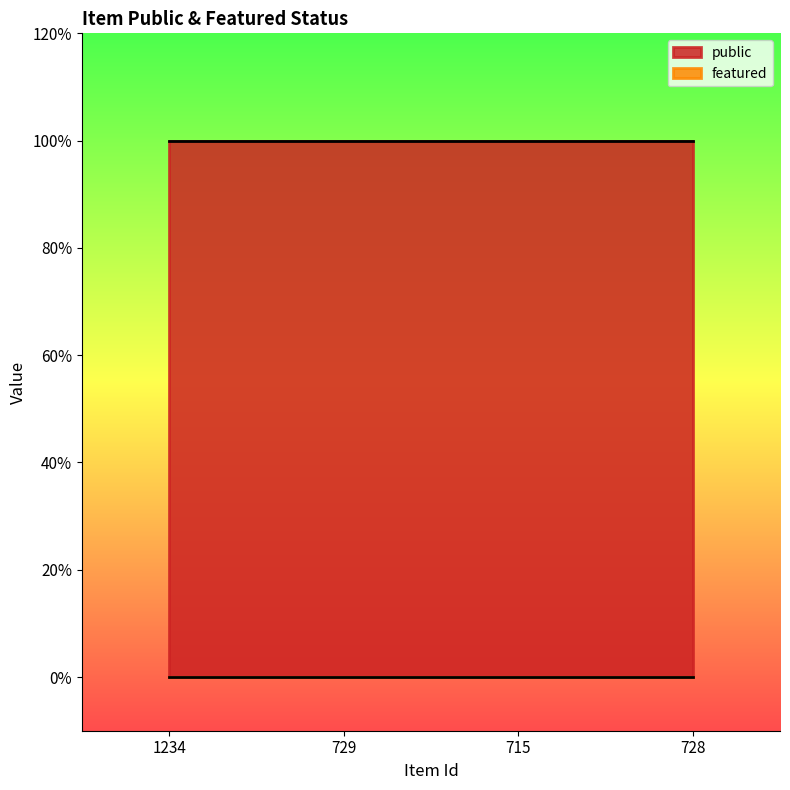

What is the label of the 4th point from the right?

1234